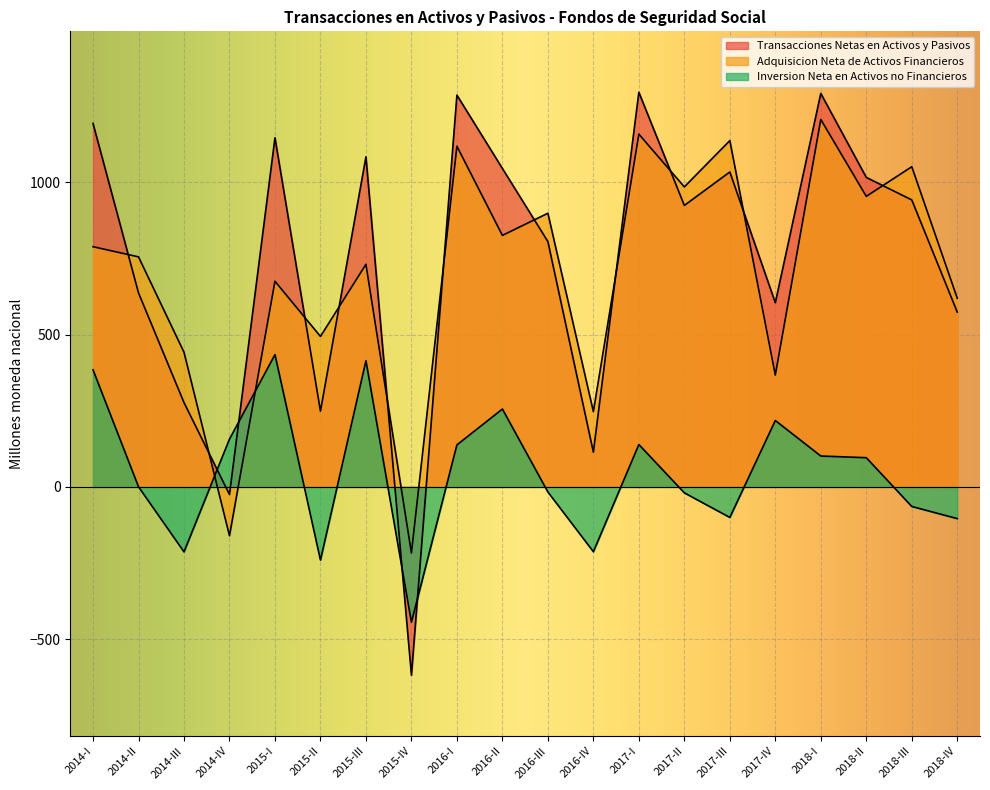

What is the sum of the Inversion Neta en Activos no Financieros values at 2015-I and 2016-I?

572.4